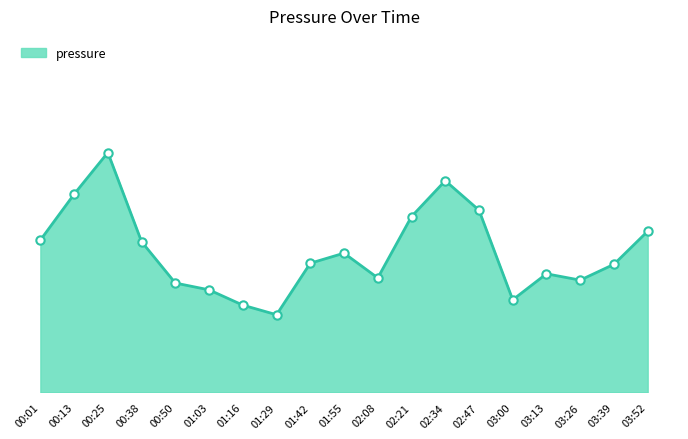

At which label does the data first exceed 100949?

00:01